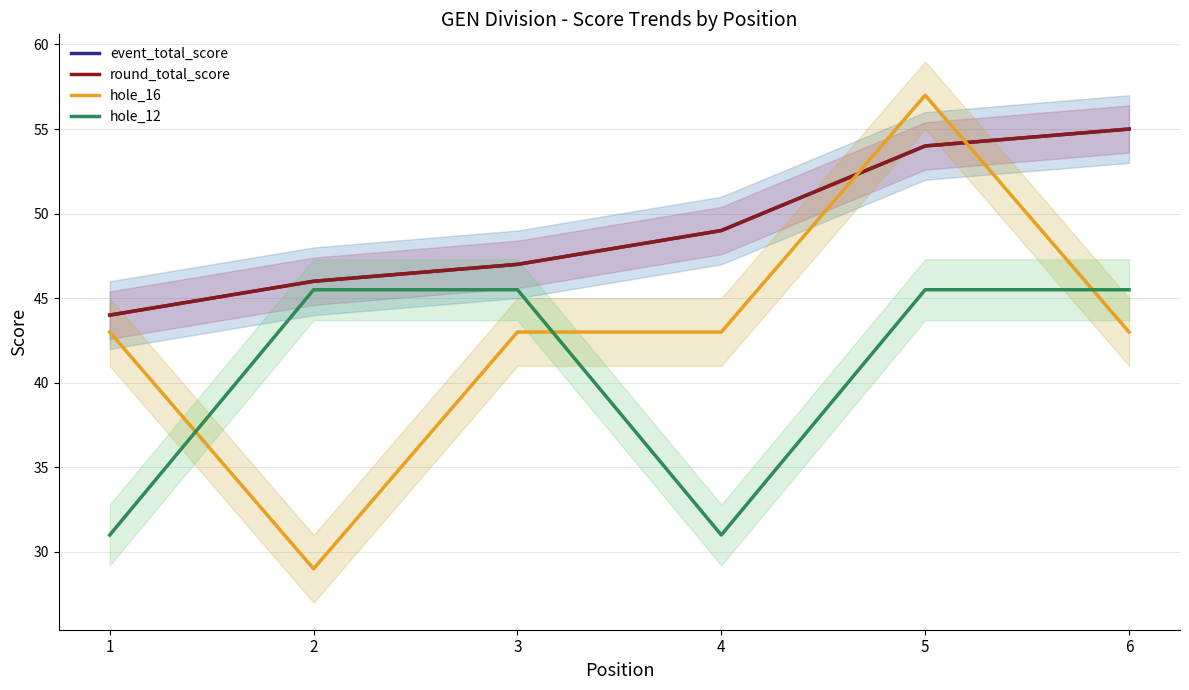

What is the difference between the maximum and minimum values in the hole_16 series?

28.0